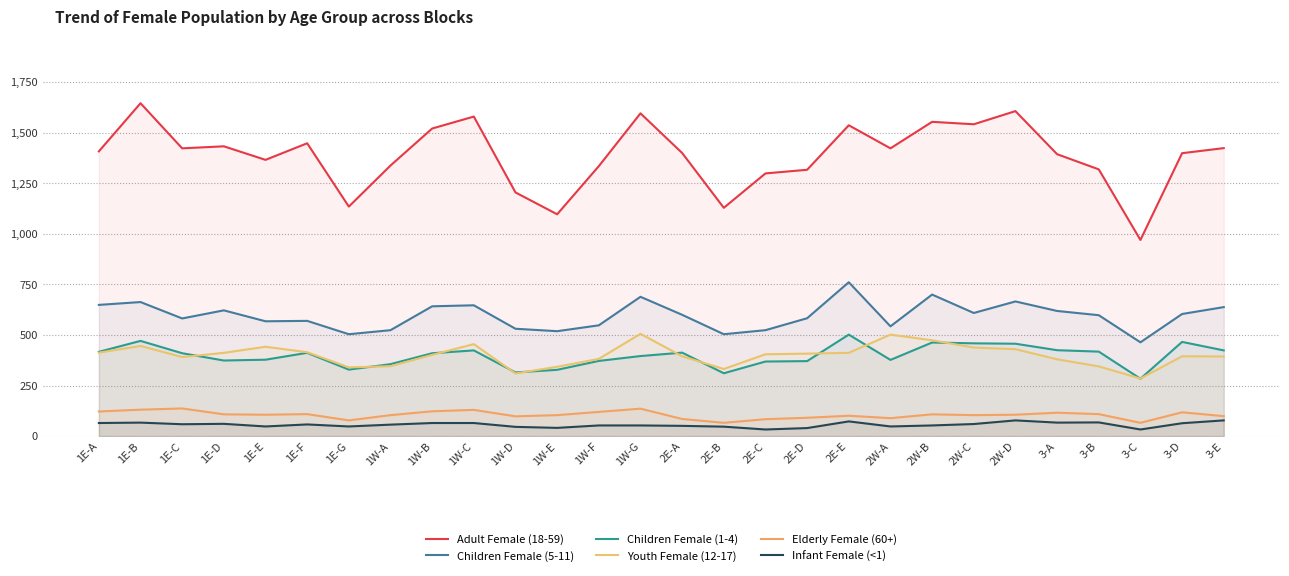

Where is the first local minimum for Children Female (5-11)?

1E-C